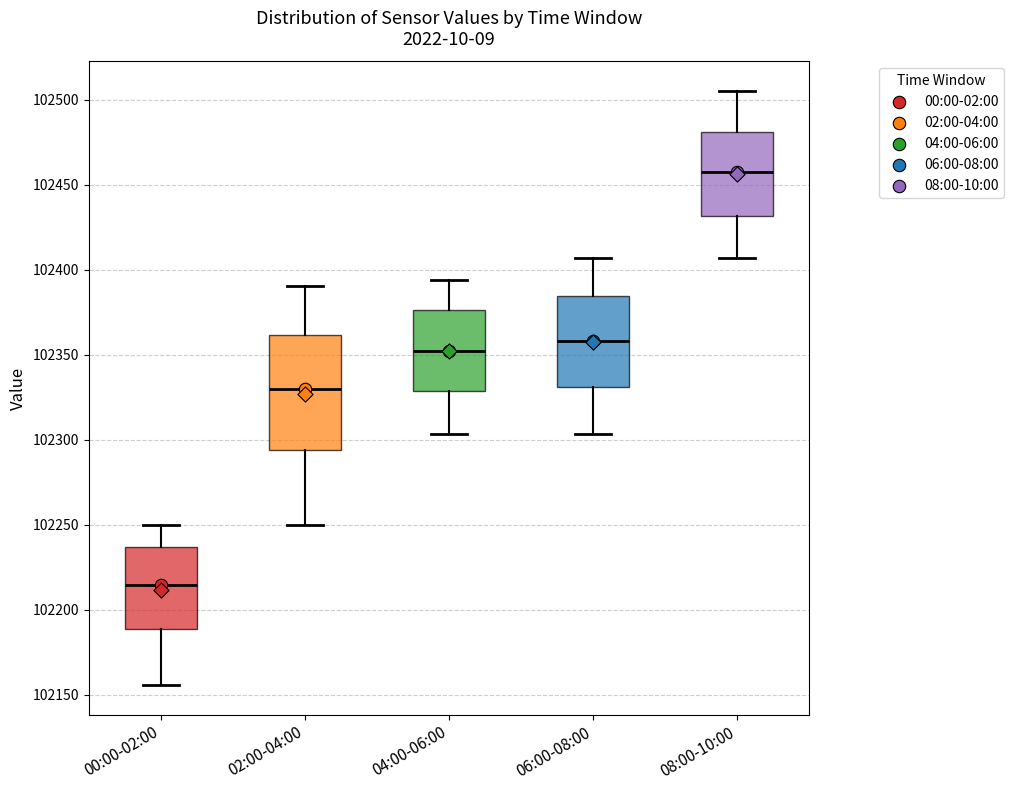

Which box's median line is the lowest?

00:00-02:00